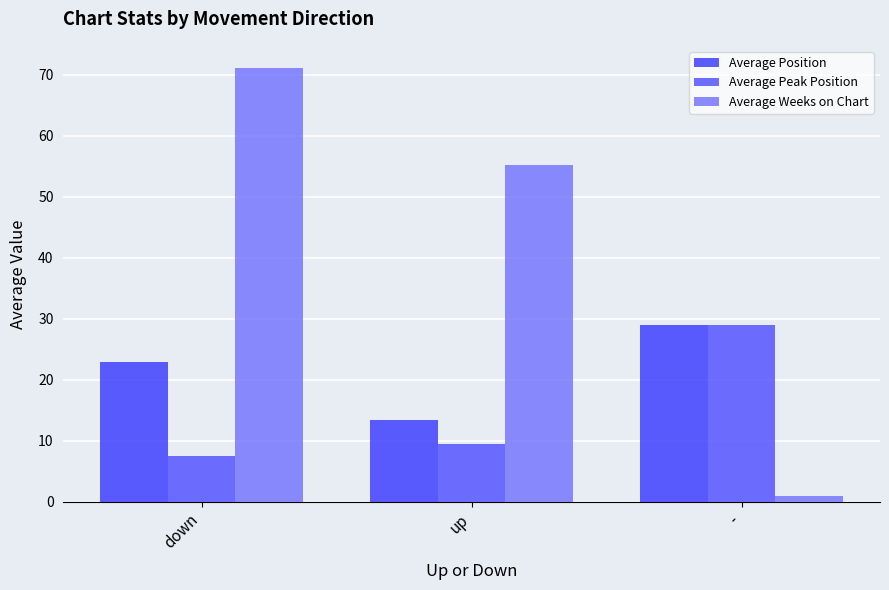

Which series has the largest range (max minus min)?

Average Weeks on Chart